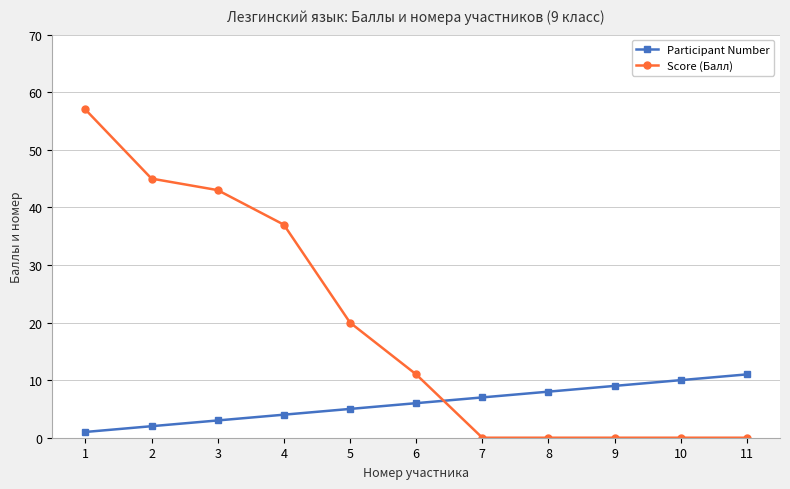

Does the chart display data point markers on the line(s)?

Yes